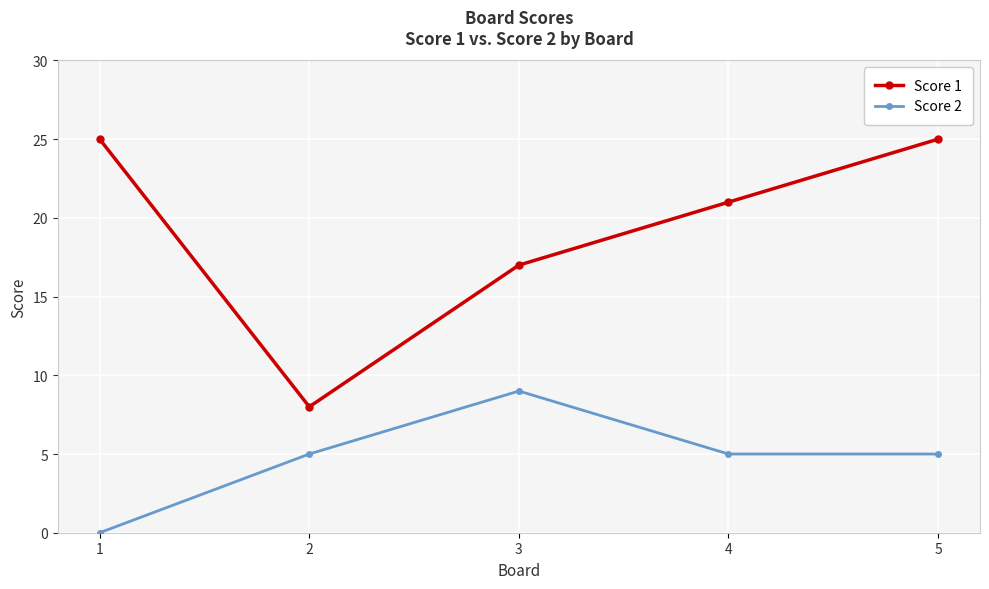

What is the value of the Score 1 point at the 1st from the left?

25